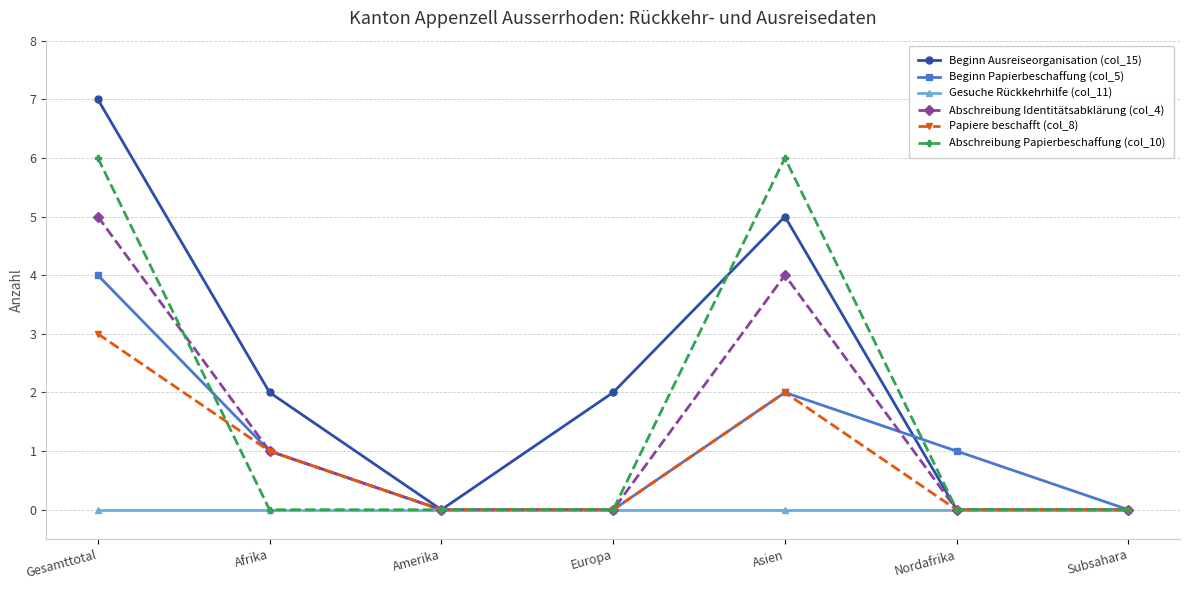

Which series has the widest spread of values?

Beginn Ausreiseorganisation (col_15)